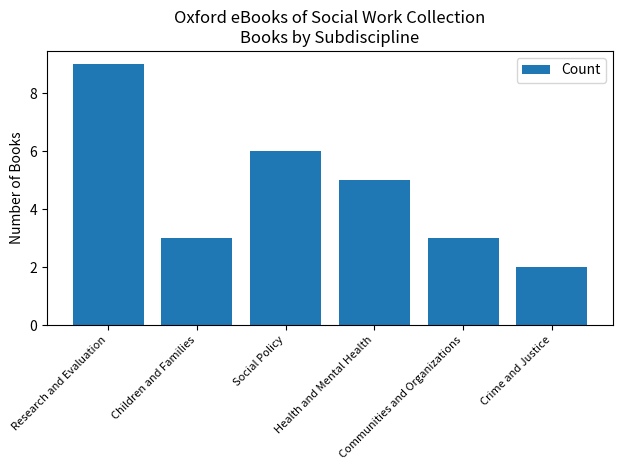

What is the sum of the values at Research and Evaluation and Communities and Organizations?

12